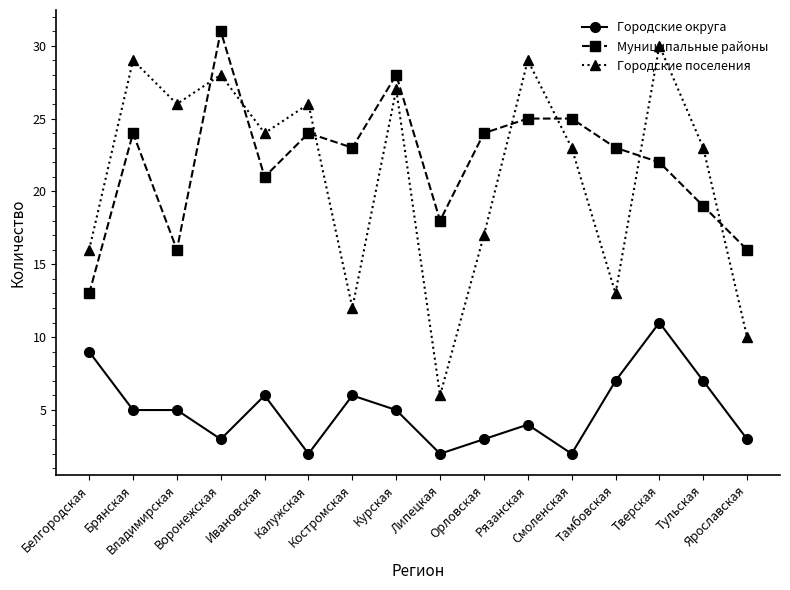

After their last crossing, which series has the higher values: Муниципальные районы or Городские поселения?

Муниципальные районы